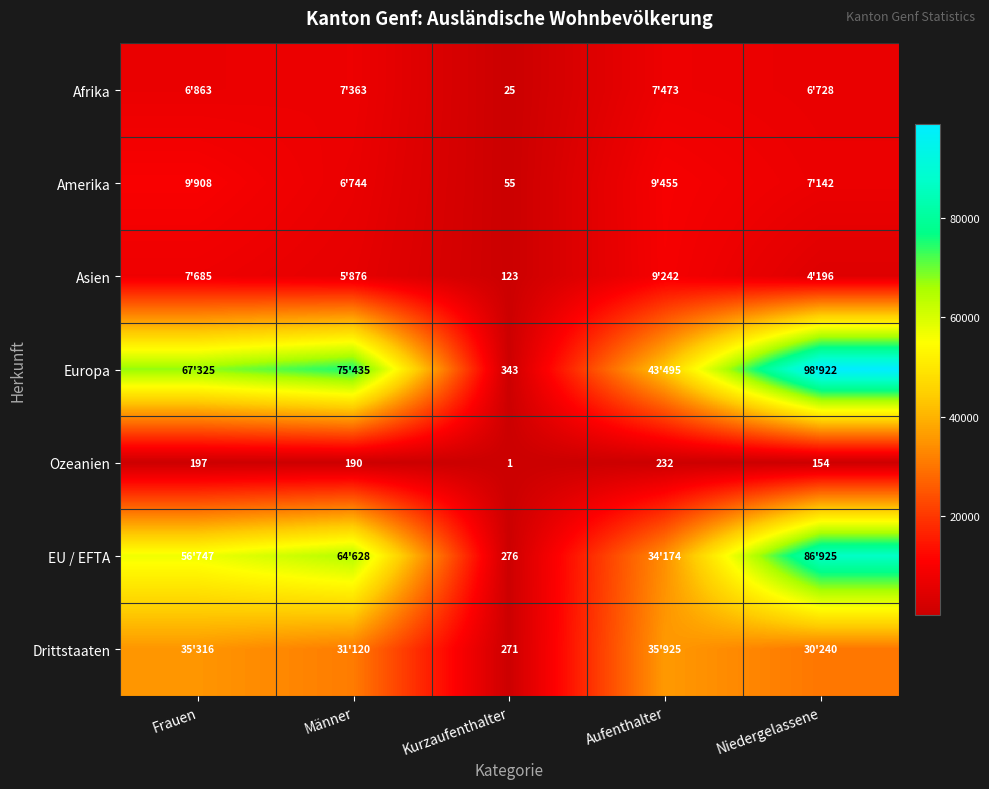

True or false: Ozeanien has a value of 232 at Aufenthalter.

True